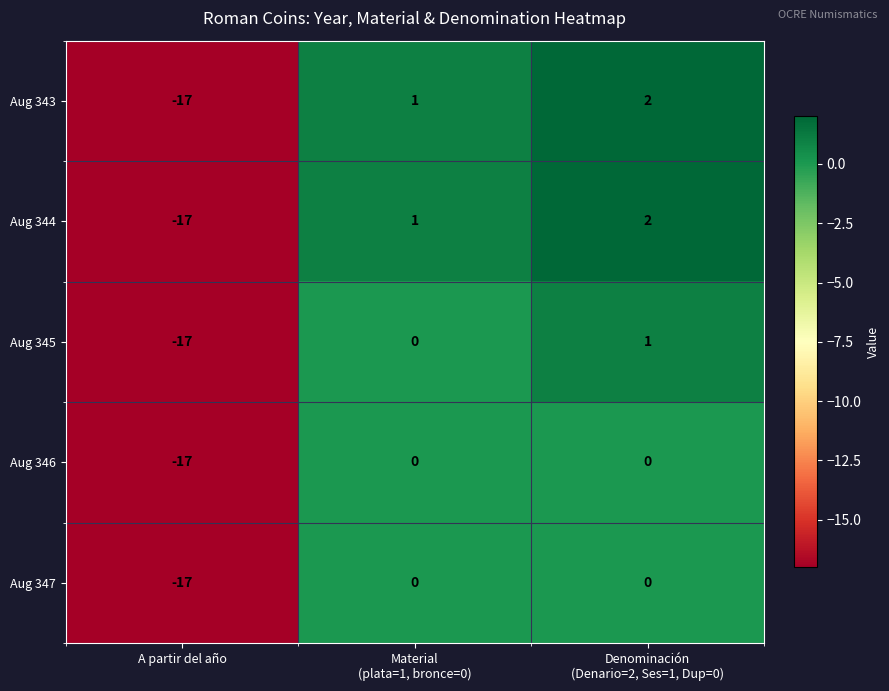

Is it true that Aug 347 equals -17 at A partir del año?

True